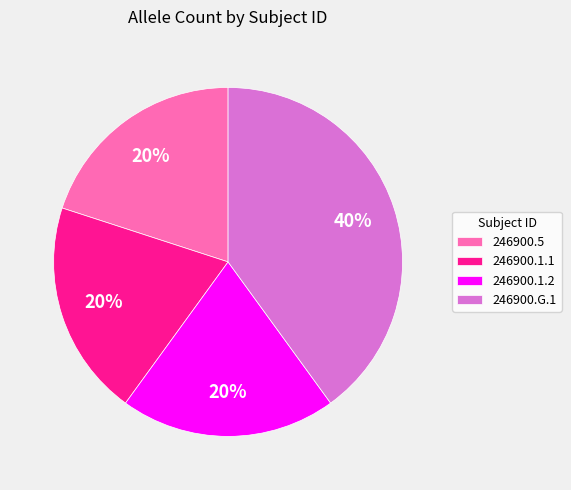

Which slice is the largest?

246900.G.1